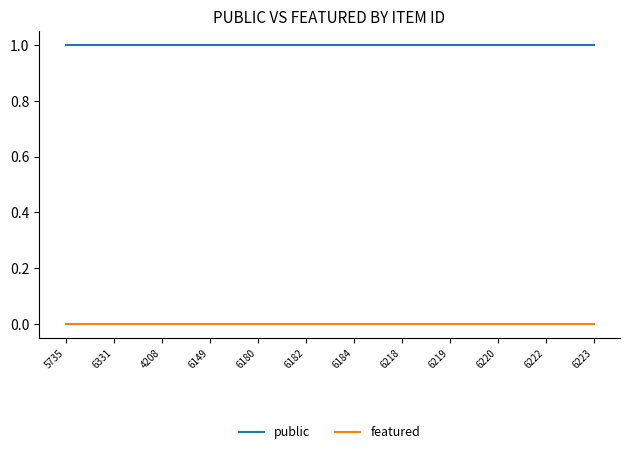

Is it true that public equals 0 at 6180?

False